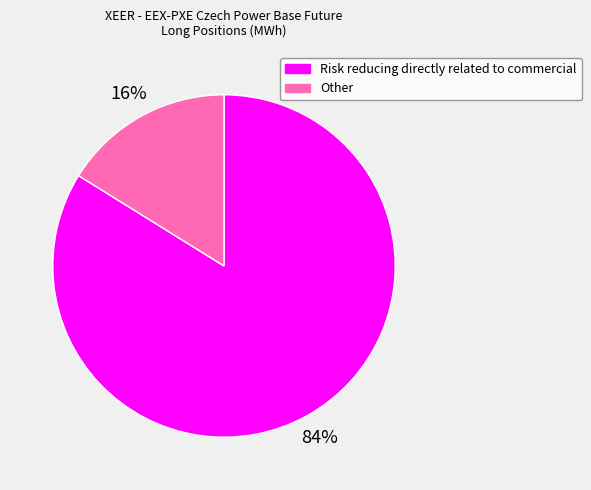

To the nearest percent, what is the combined percentage of Risk reducing directly related to commercial and Other?

100%